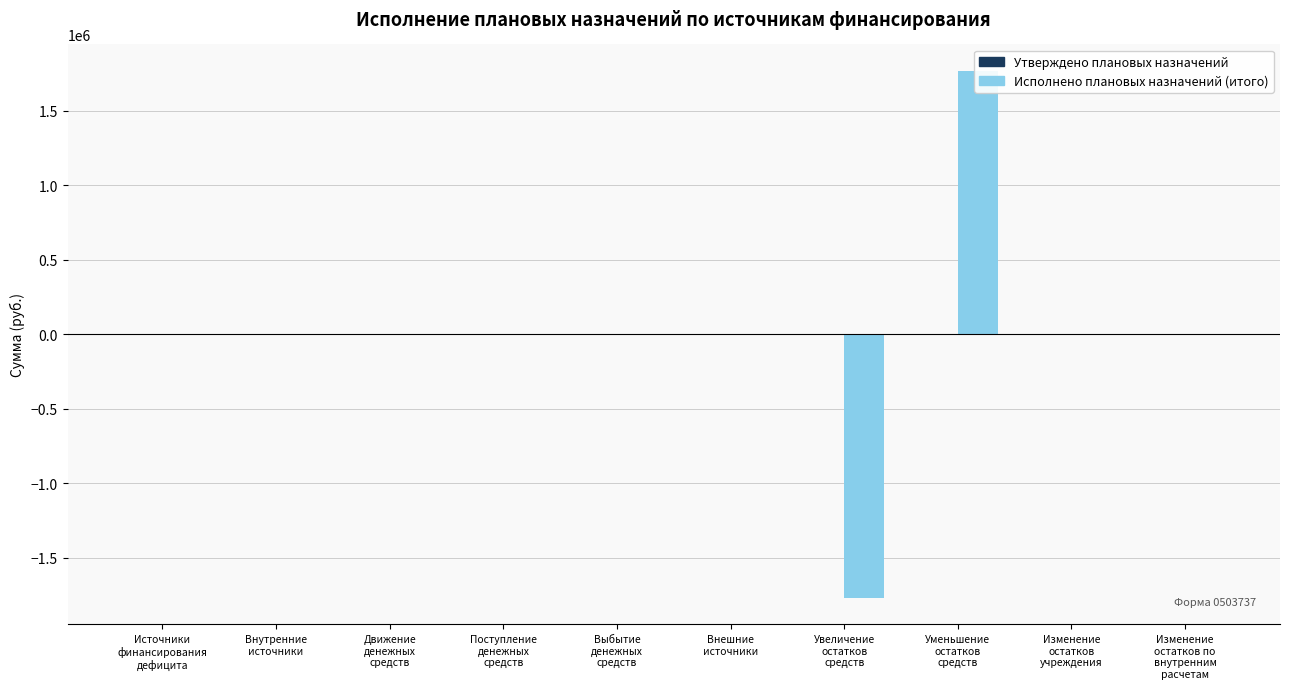

What are all the series names shown in the legend?

Утверждено плановых назначений, Исполнено плановых назначений (итого)